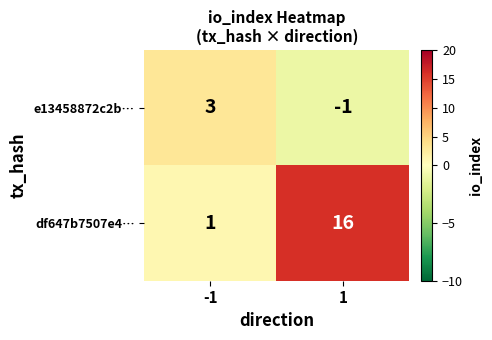

The value of e13458872c2b… at 1 is -1. True or false?

True